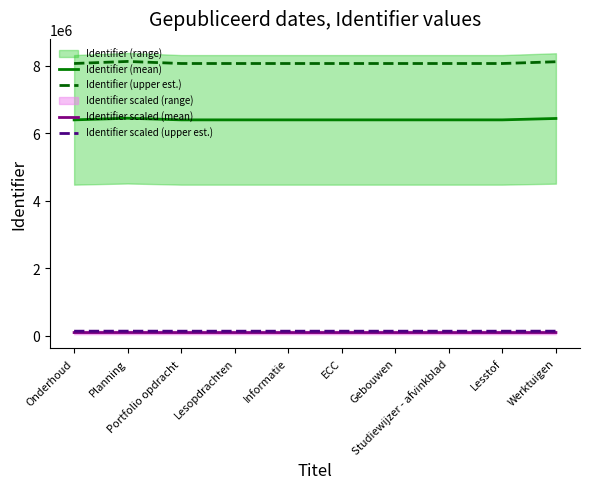

List the series in order of their peak value, highest first.

Identifier (upper est.), Identifier (mean), Identifier scaled (upper est.), Identifier scaled (mean)